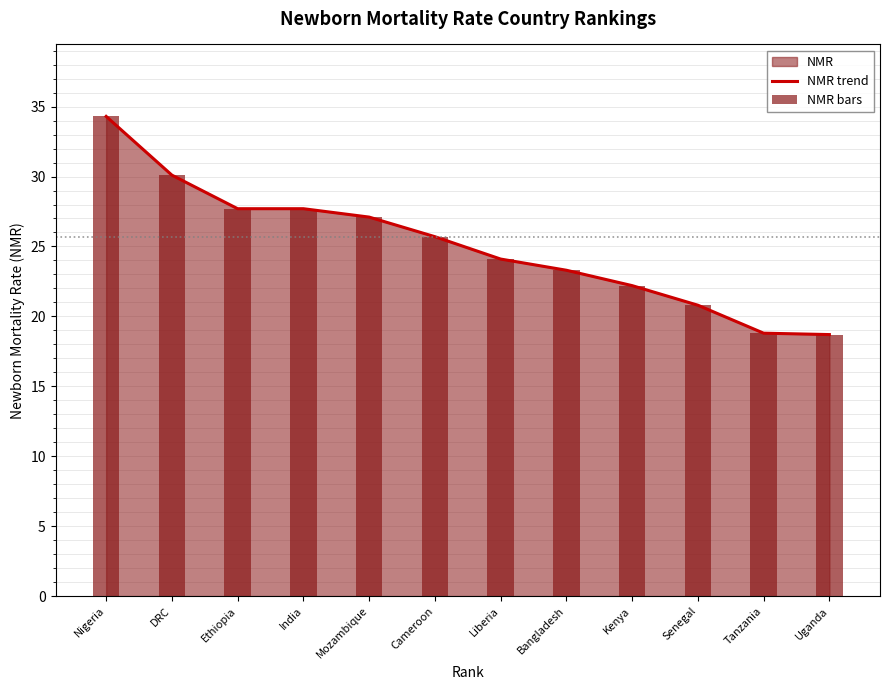

What is the label of the 8th bar from the right?

Mozambique